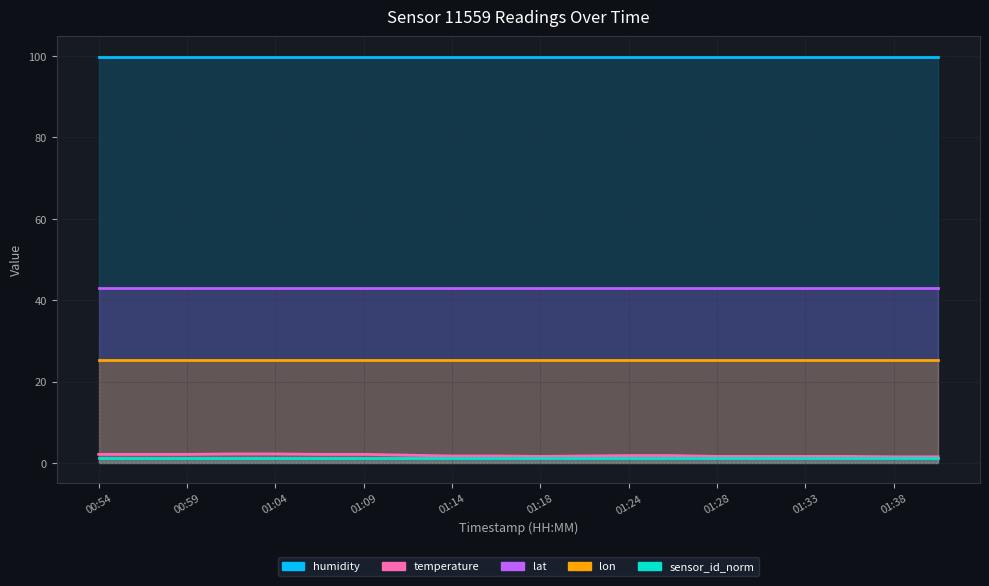

True or false: lon has a value of 37.8 at 01:04.

False